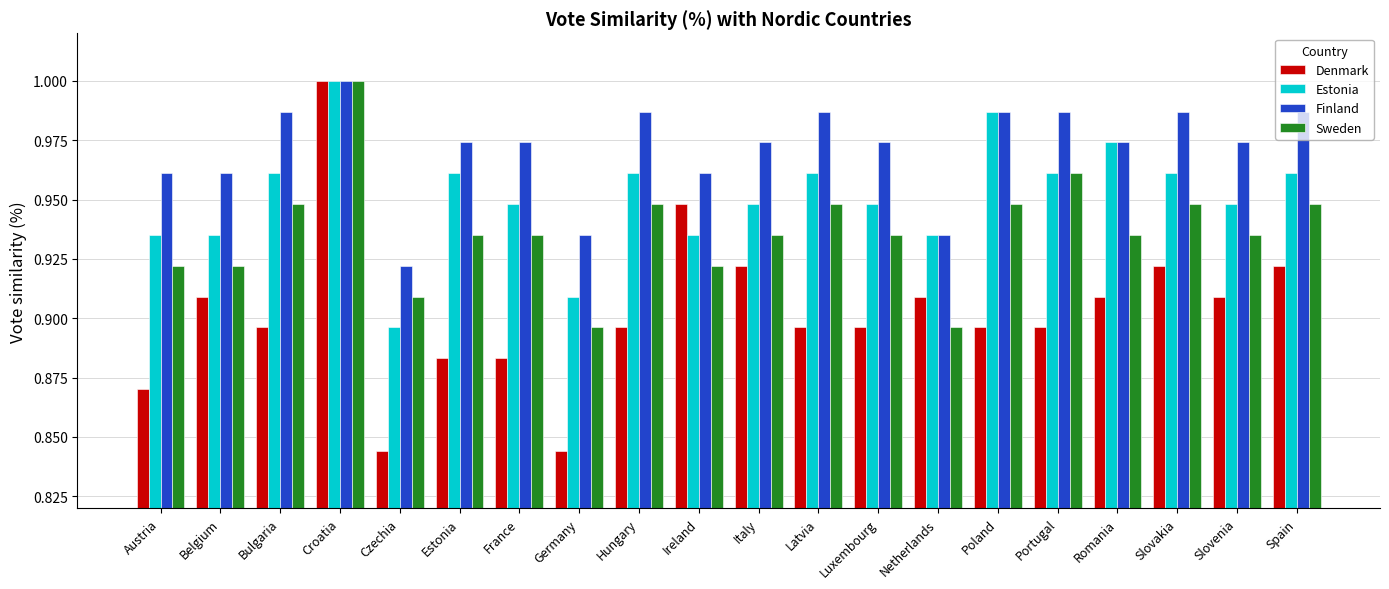

Where is Finland nearest to the value 0?

Czechia